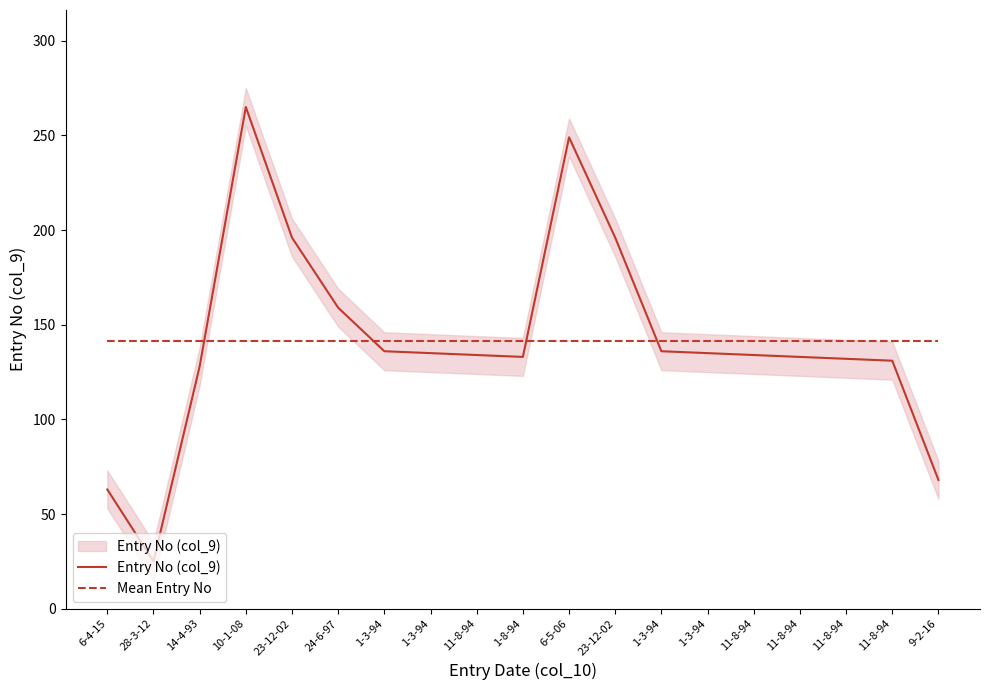

What is the difference between the highest and lowest values at 11-8-94?

7.5